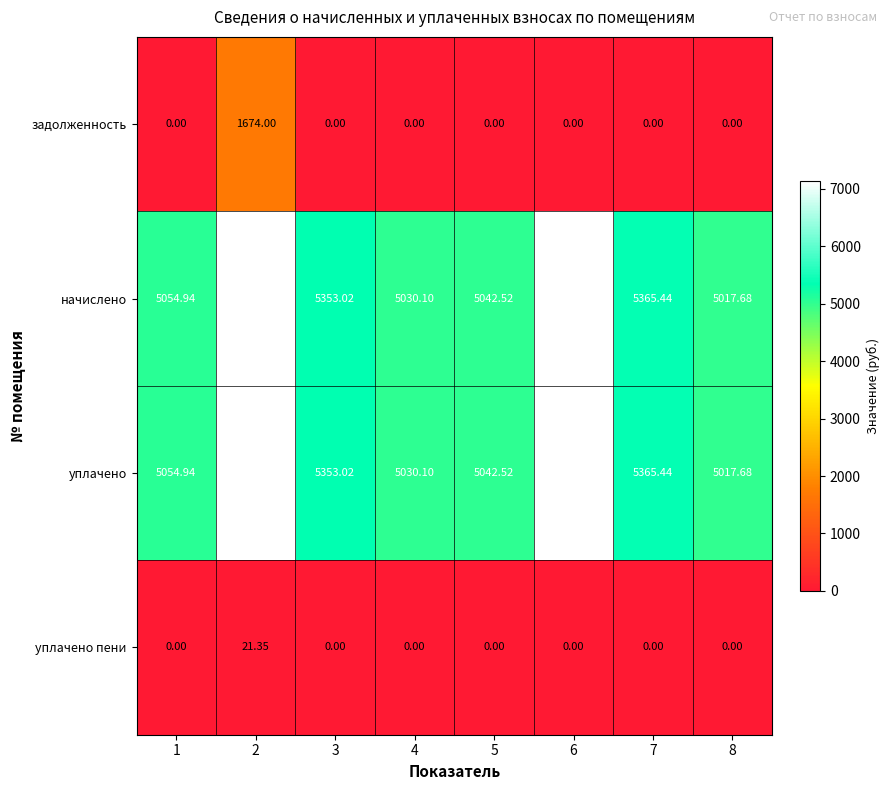

Is the value of задолженность at 8 greater than the value of уплачено пени at 2?

No